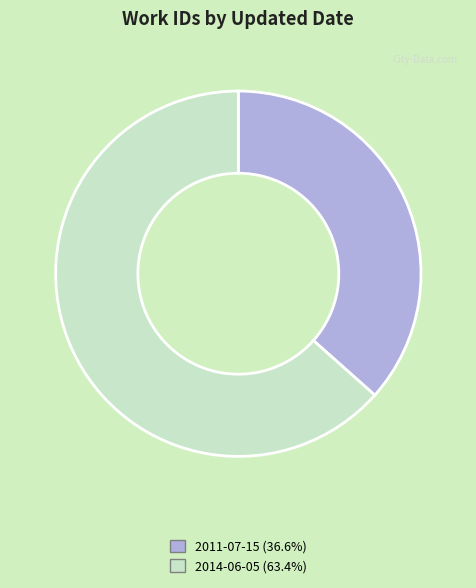

Count the number of slices in the pie.

2